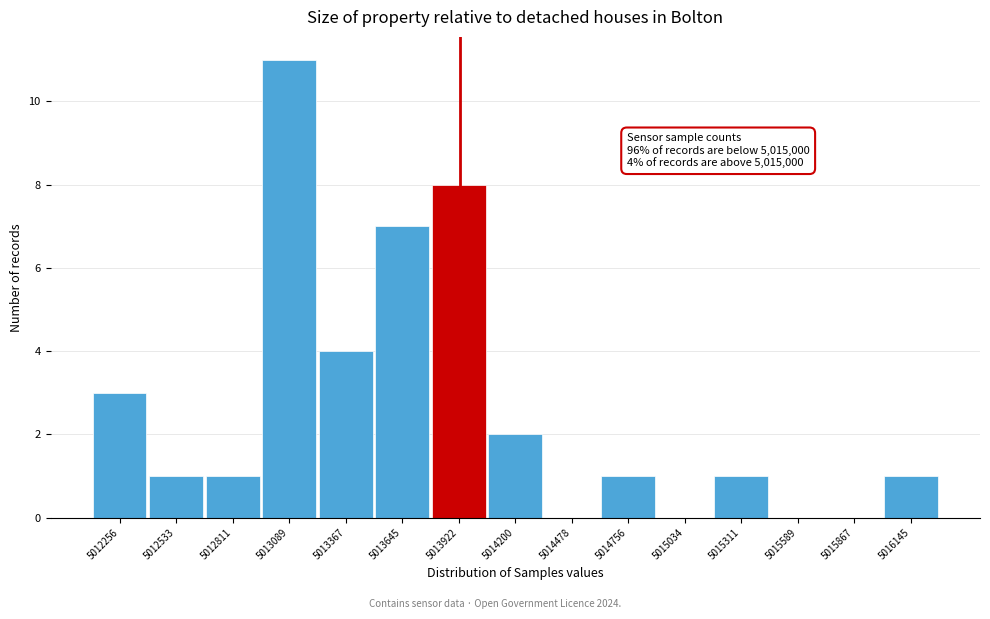

Reading left to right, extract all data points from this chart.

5012256=3	5012533=1	5012811=1	5013089=11	5013367=4	5013645=7	5013922=8	5014200=2	5014478=0	5014756=1	5015034=0	5015311=1	5015589=0	5015867=0	5016145=1